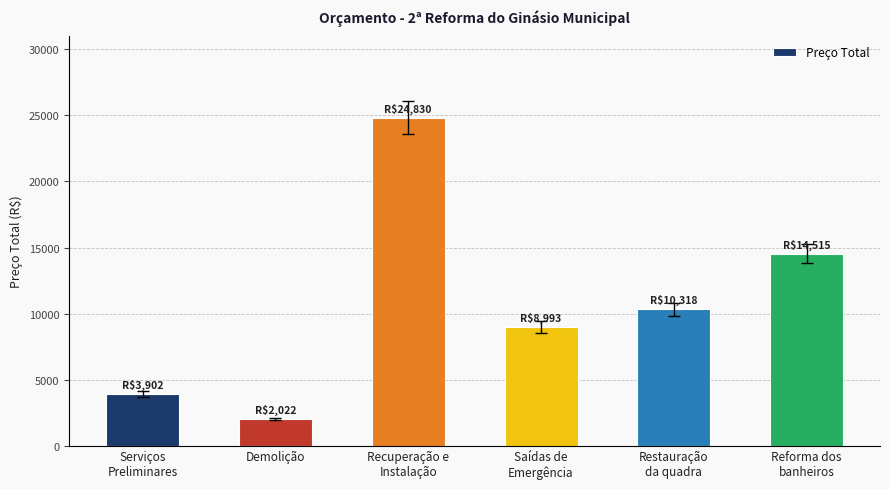

How many data points are above 10317?

3